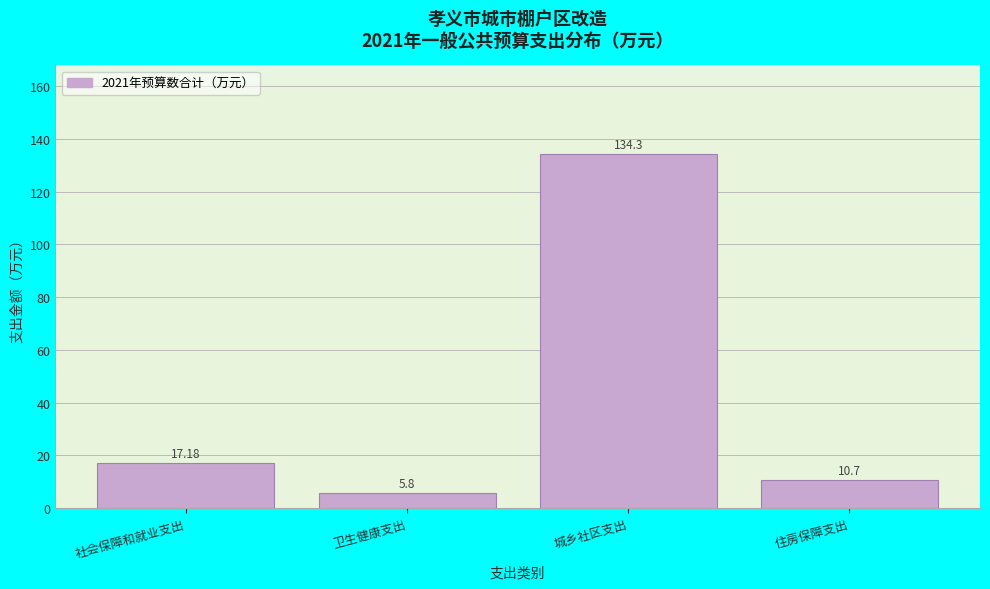

What is the label of the 4th bar from the right?

社会保障和就业支出